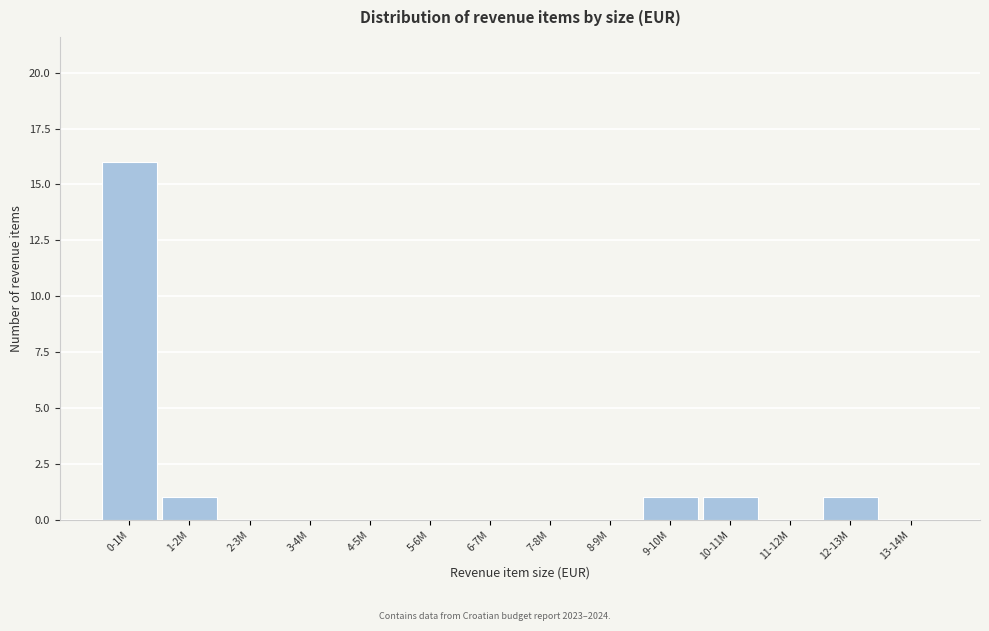

Reading right to left, transcribe all the data shown in this chart.

13-14M=0	12-13M=1	11-12M=0	10-11M=1	9-10M=1	8-9M=0	7-8M=0	6-7M=0	5-6M=0	4-5M=0	3-4M=0	2-3M=0	1-2M=1	0-1M=16